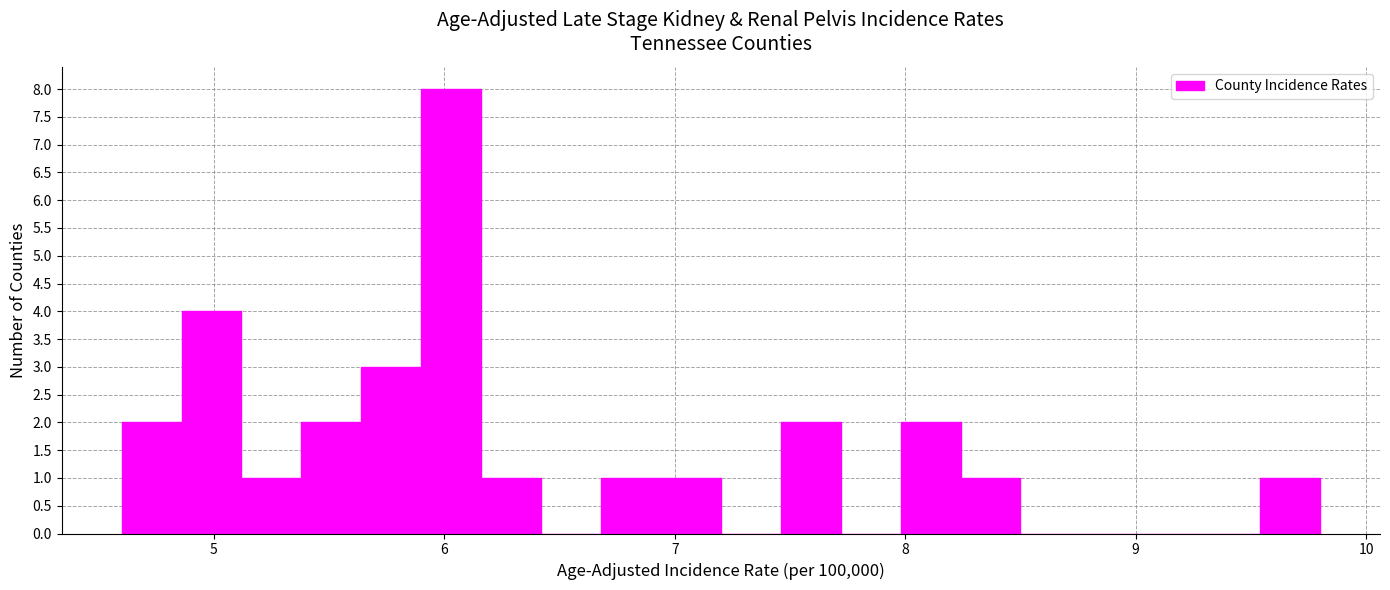

Around what value on the x-axis is the tallest bar? Give the approximate position of its centre, as read against the axis.

6.0